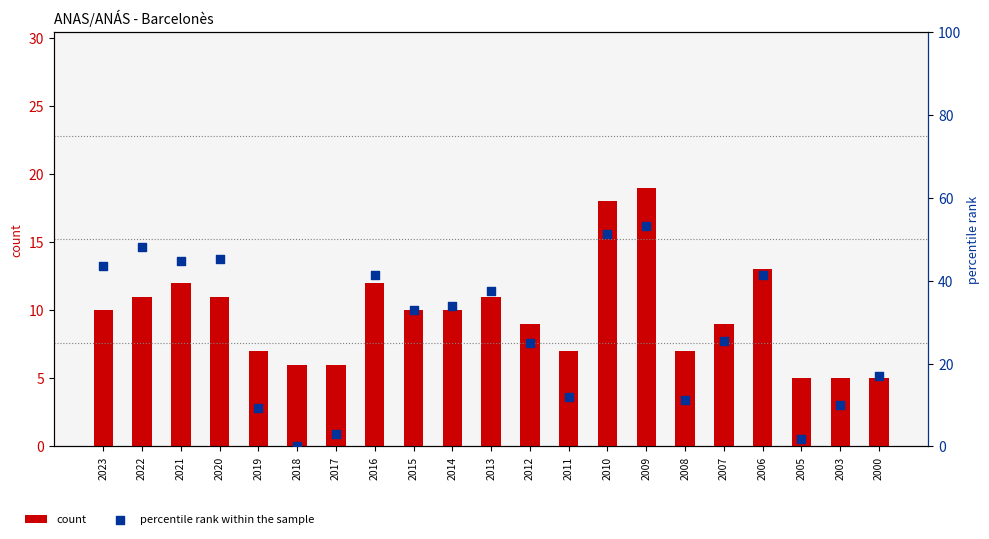

Which series has the largest Y range (max minus min)?

percentile rank within the sample